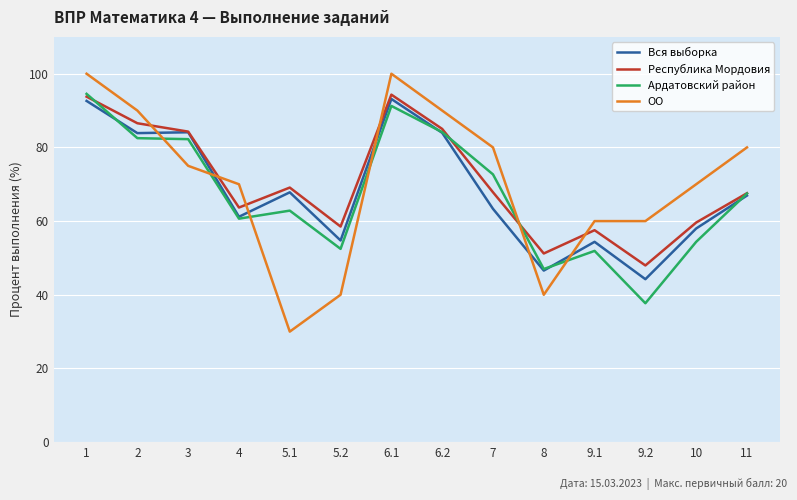

In Вся выборка, how many points are lower than both neighbors (excluding endpoints)?

5